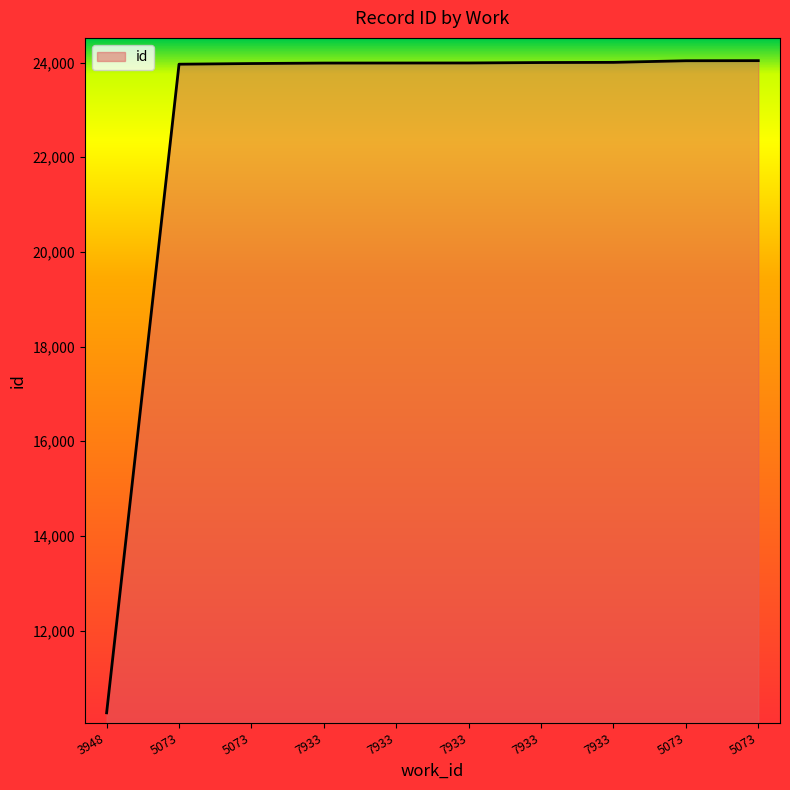

What is the label of the 10th point from the right?

3948